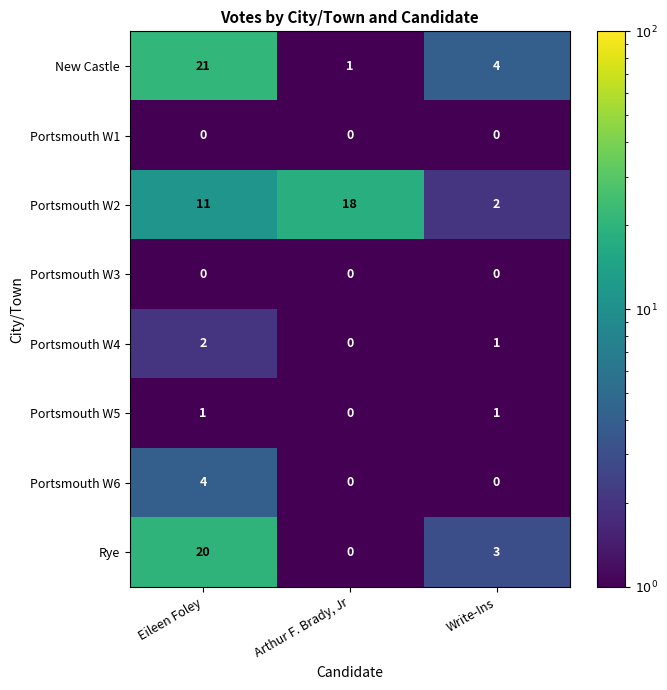

What is the highest value of the New Castle series?

21